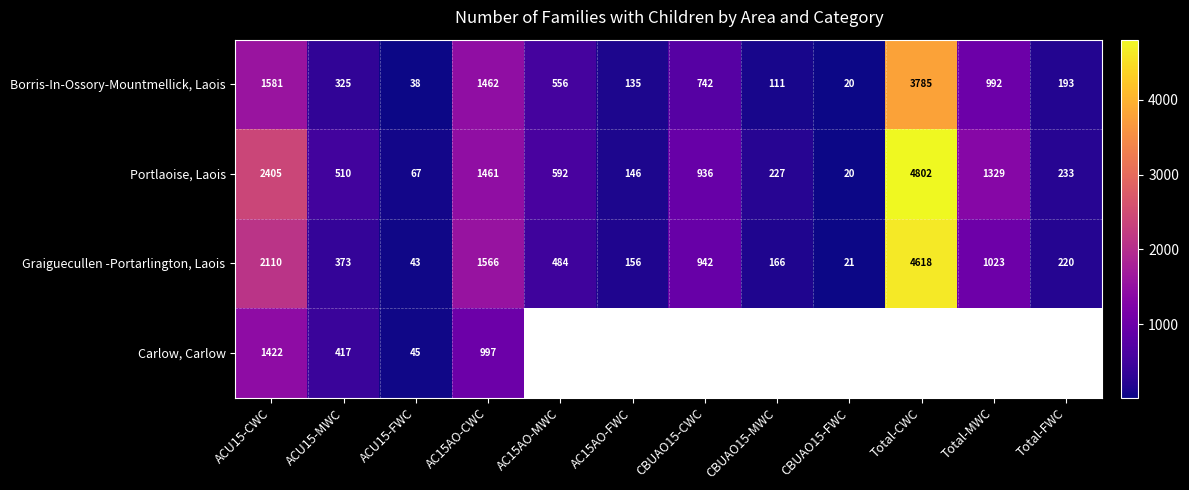

What is the greatest value displayed?

4802.0